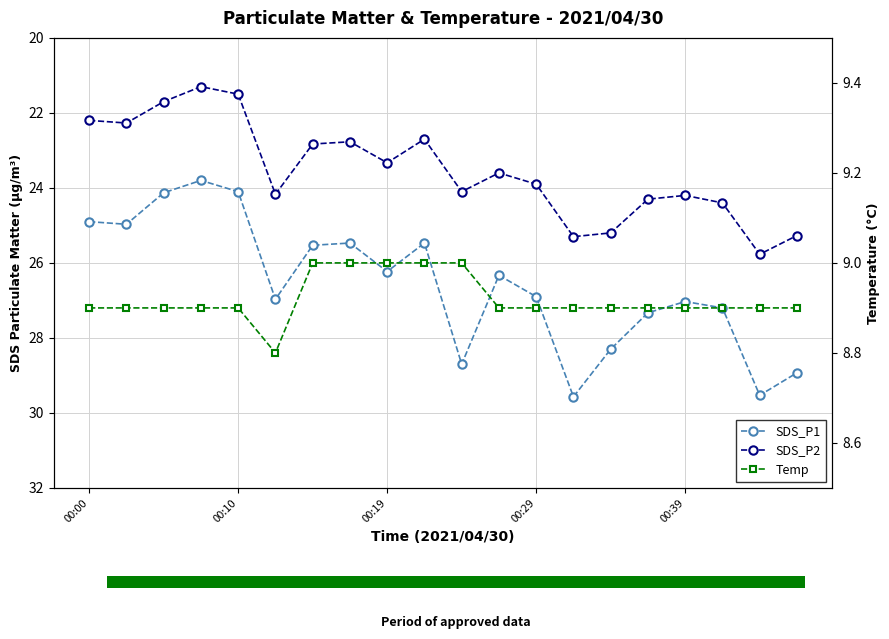

Reading left to right, transcribe all the data shown in this chart.

SDS_P1: 24.9	25.0	24.1	23.8	24.1	27.0	25.5	25.5	26.2	25.5	28.7	26.3	26.9	29.6	28.3	27.3	27.0	27.2	29.5	28.9
SDS_P2: 22.2	22.3	21.7	21.3	21.5	24.2	22.8	22.8	23.3	22.7	24.1	23.6	23.9	25.3	25.2	24.3	24.2	24.4	25.8	25.3
Temp: 8.9	8.9	8.9	8.9	8.9	8.8	9.0	9.0	9.0	9.0	9.0	8.9	8.9	8.9	8.9	8.9	8.9	8.9	8.9	8.9